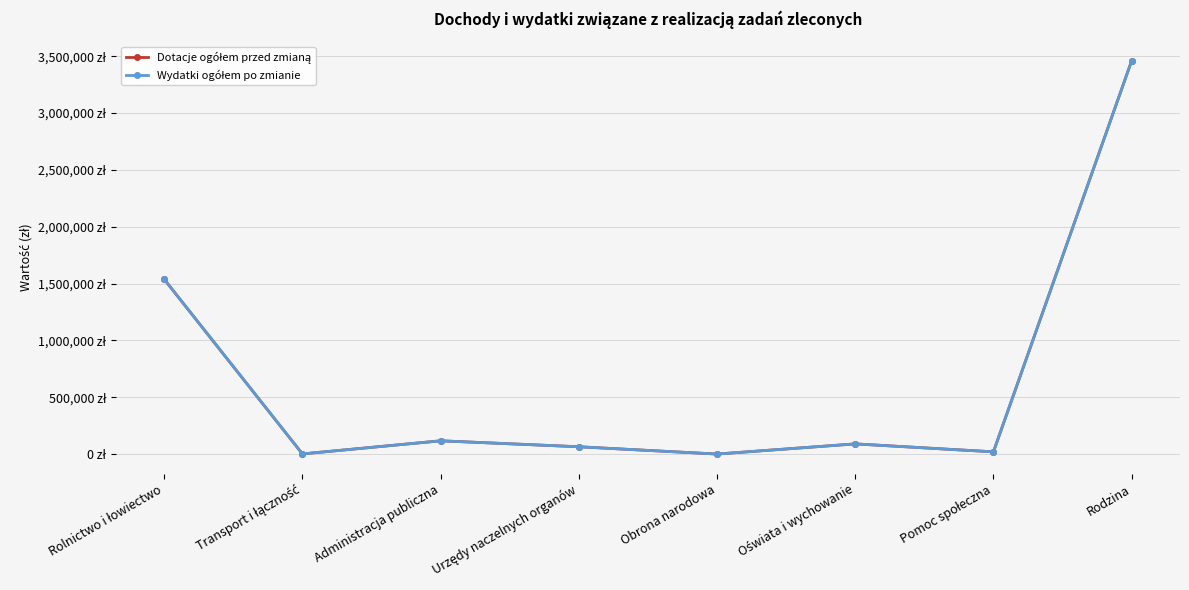

Does the chart have visible grid lines?

Yes